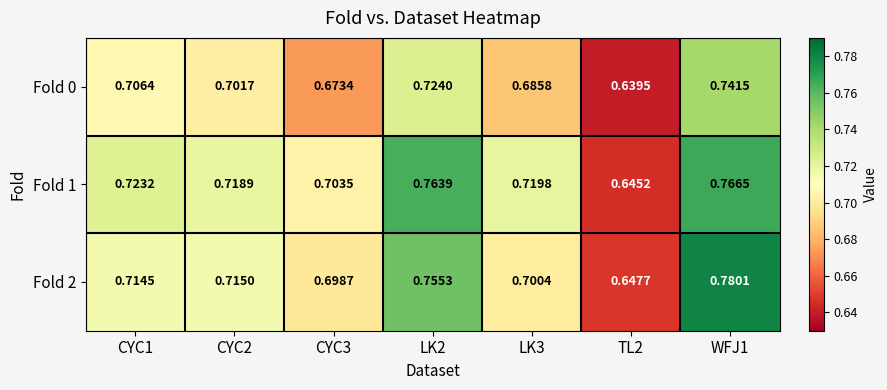

Is the value of Fold 1 at CYC3 greater than the value of Fold 2 at LK3?

Yes